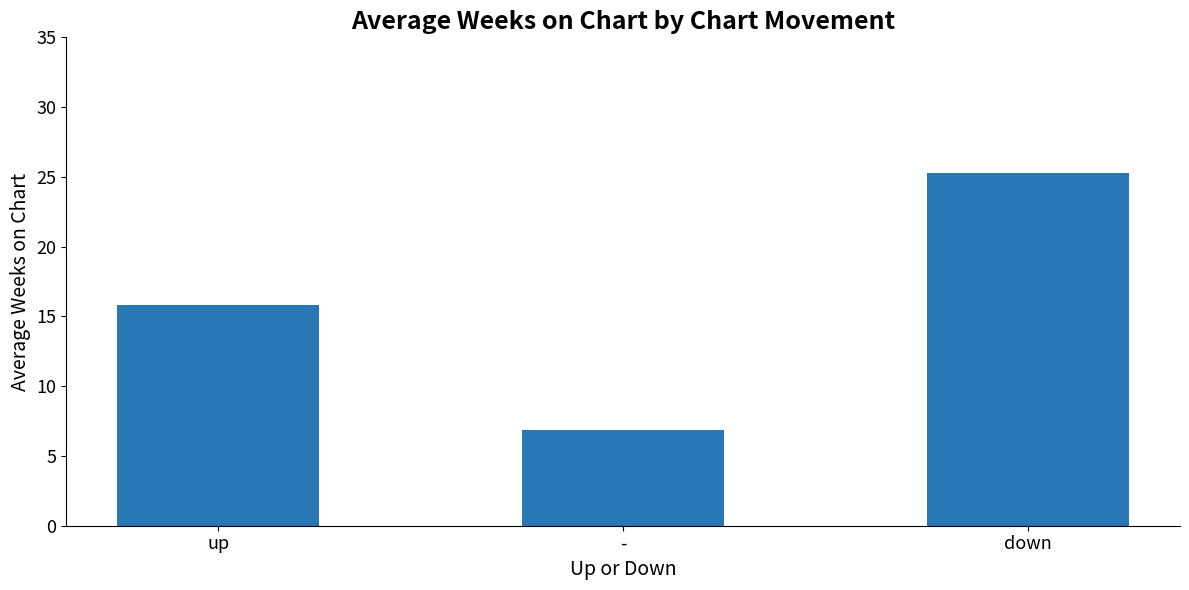

Count the number of data series in this chart.

1